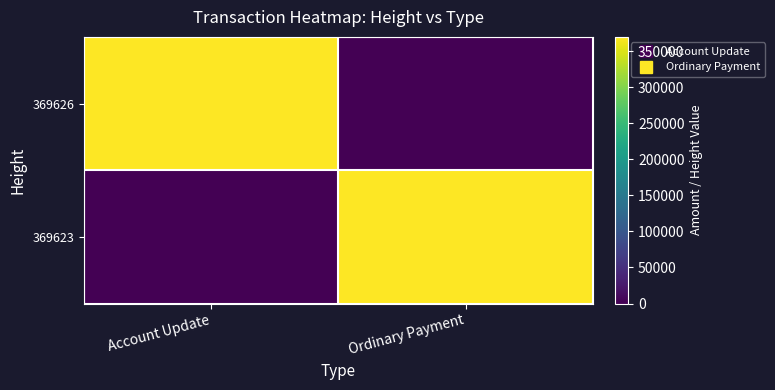

Reading left to right, transcribe all the data shown in this chart.

369626: Account Update=369626	Ordinary Payment=0
369623: Account Update=0	Ordinary Payment=369623